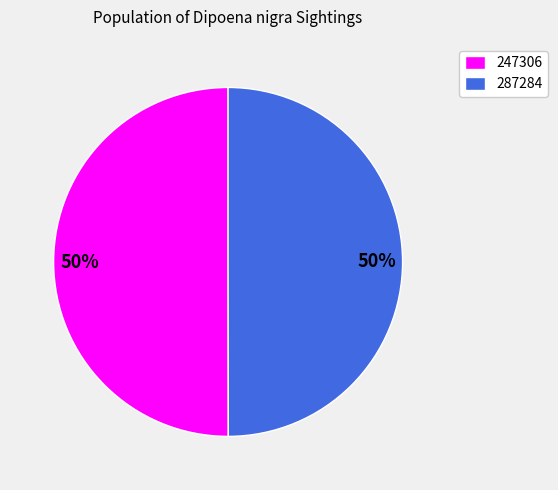

To the nearest percent, what is the average slice percentage?

50%